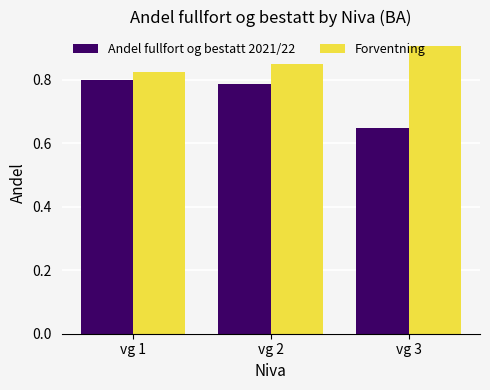

What is the total value across all series at vg 3?

1.6